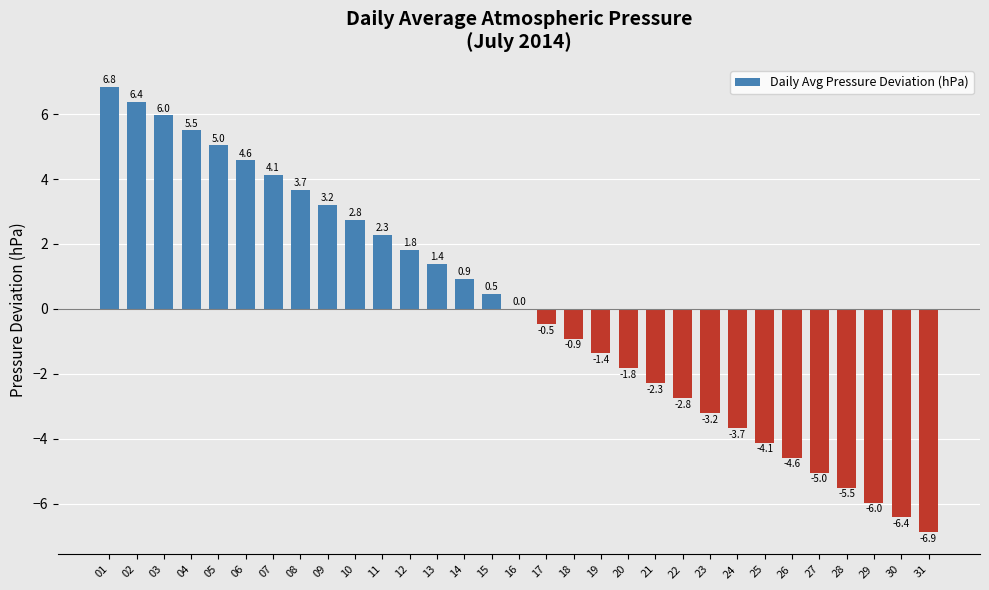

Approximately how many times larger is the value at 04 compared to 05?

1.1